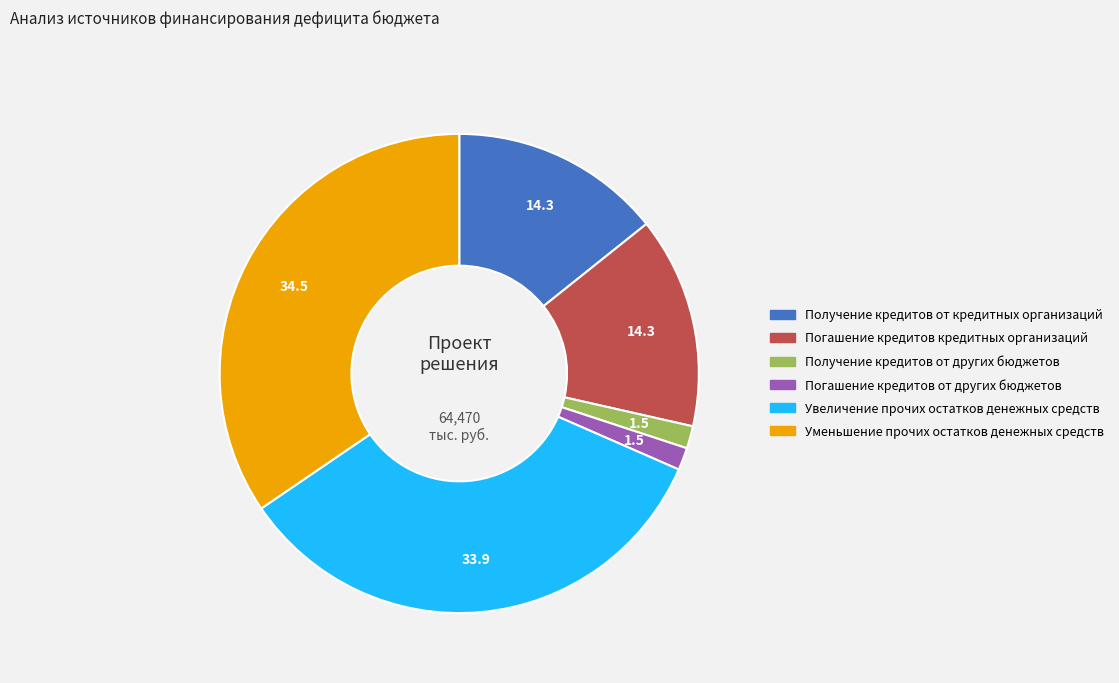

How many segments does this pie chart have?

6